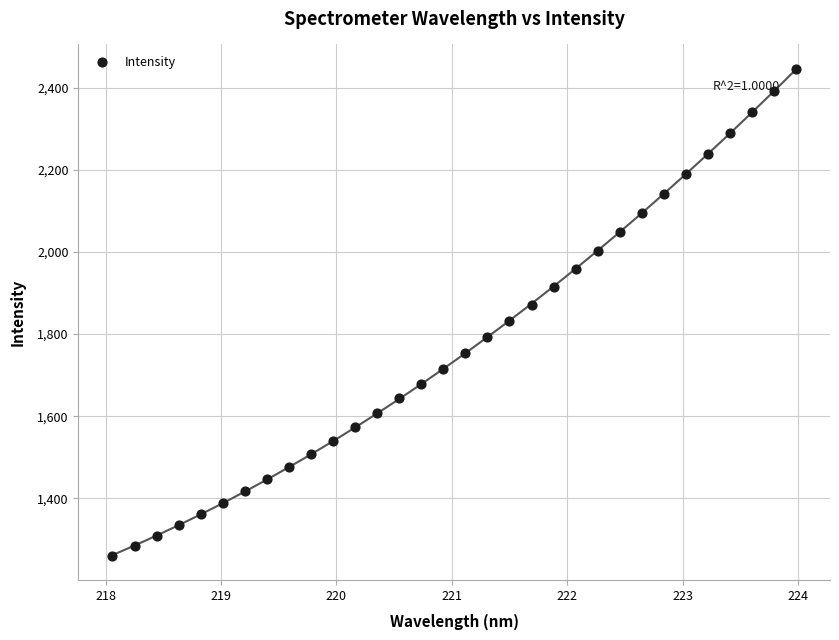

What is the range of X values (max minus min)?

5.9